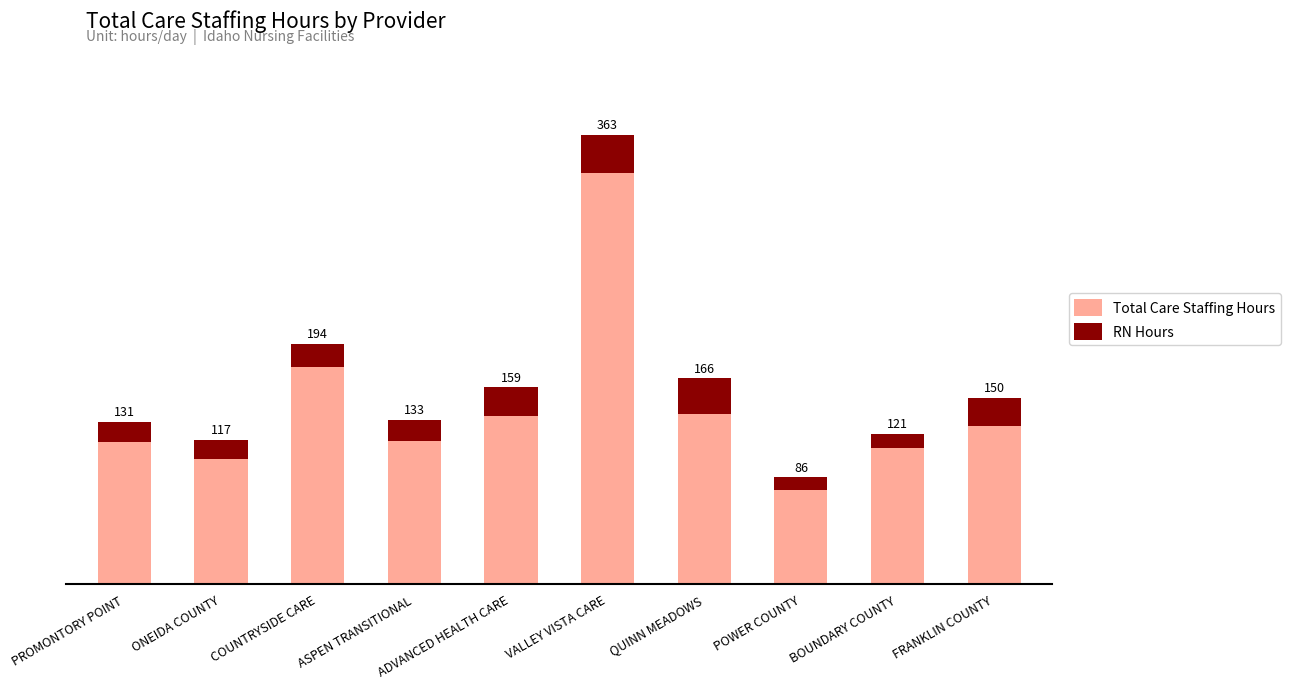

True or false: RN Hours has a value of 5.9 at PROMONTORY POINT.

False